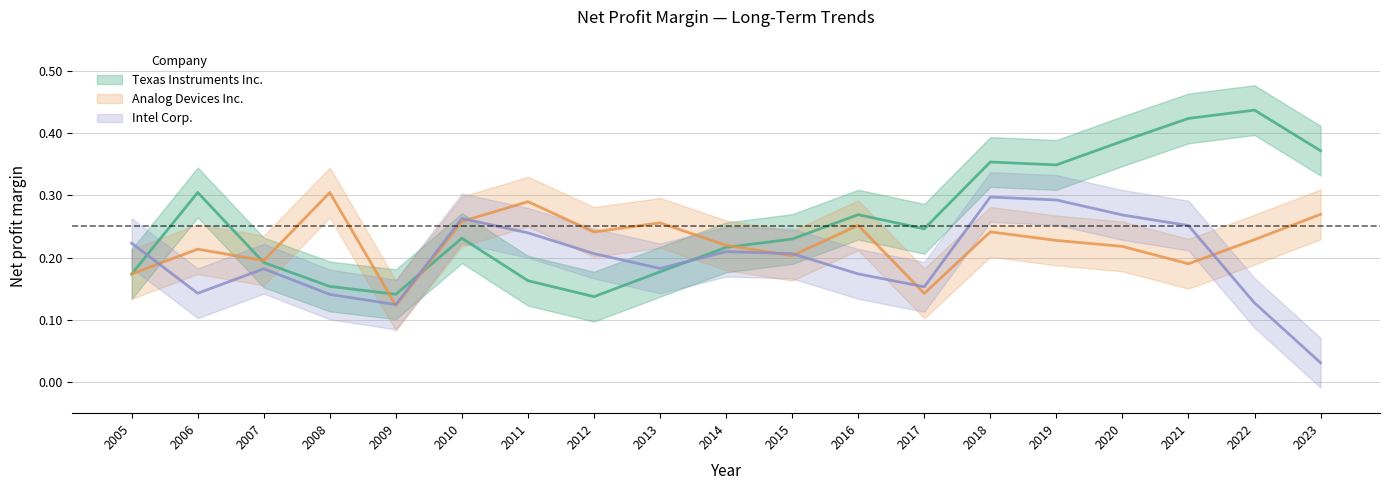

How many intersections are there between Texas Instruments Inc. and Analog Devices Inc.?

5